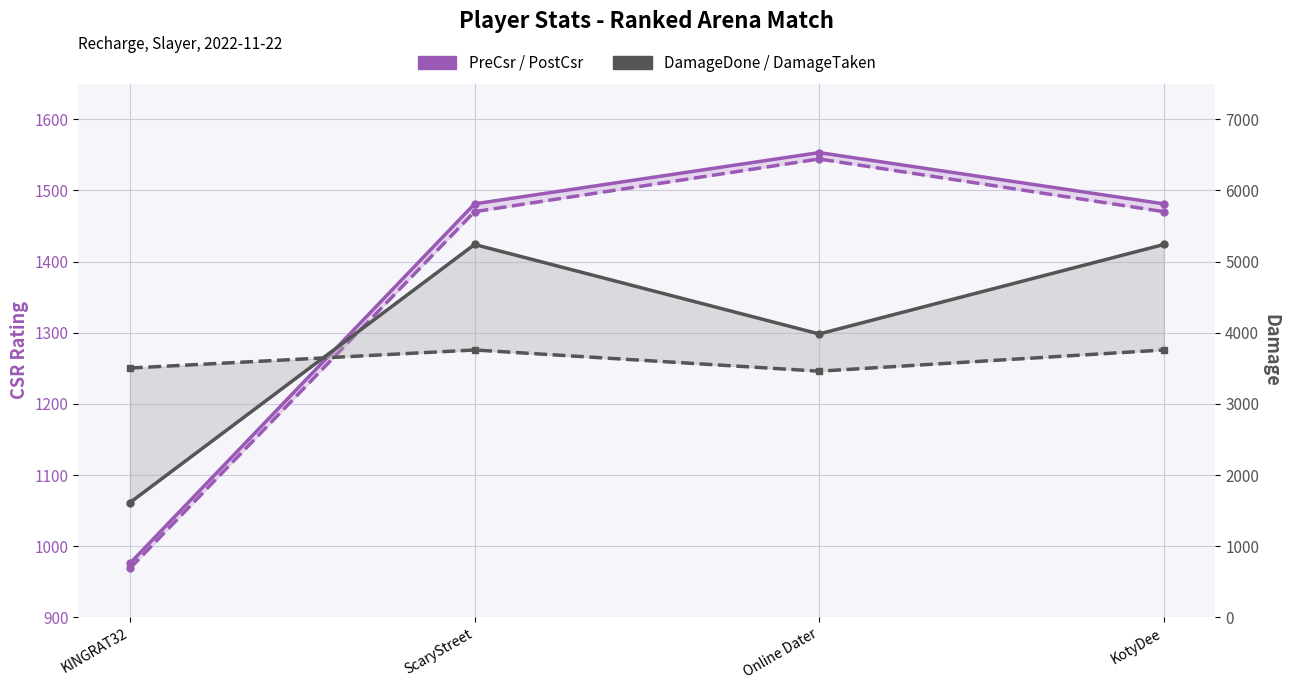

What value does the DamageTaken series have at Online Dater, to the nearest 5?

3460